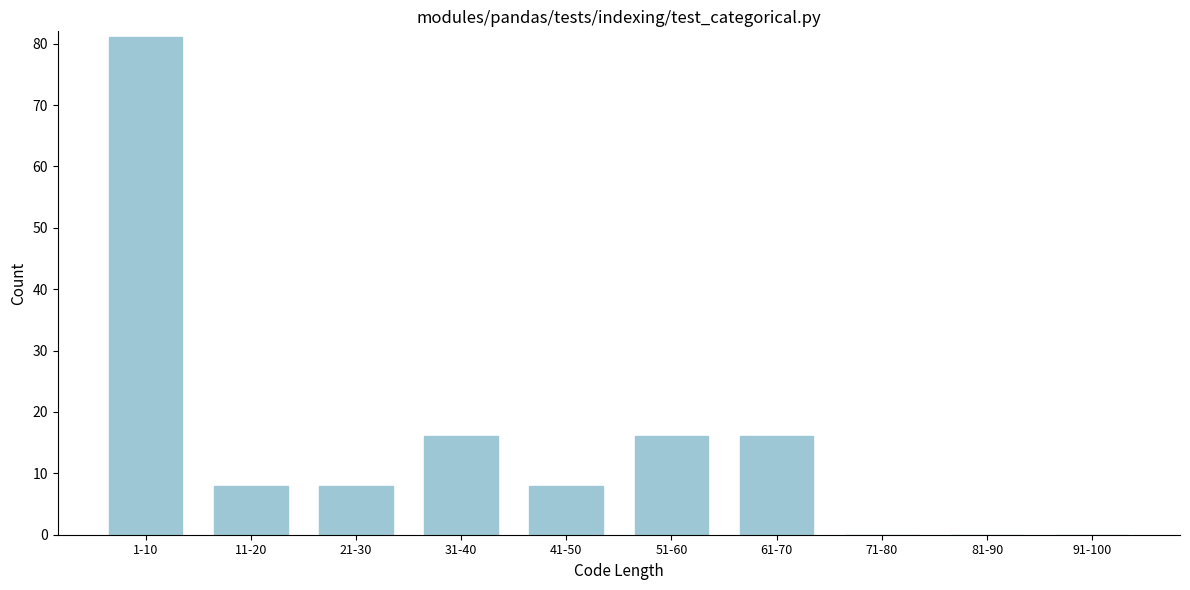

Reading left to right, extract all data points from this chart.

1-10=81	11-20=8	21-30=8	31-40=16	41-50=8	51-60=16	61-70=16	71-80=0	81-90=0	91-100=0